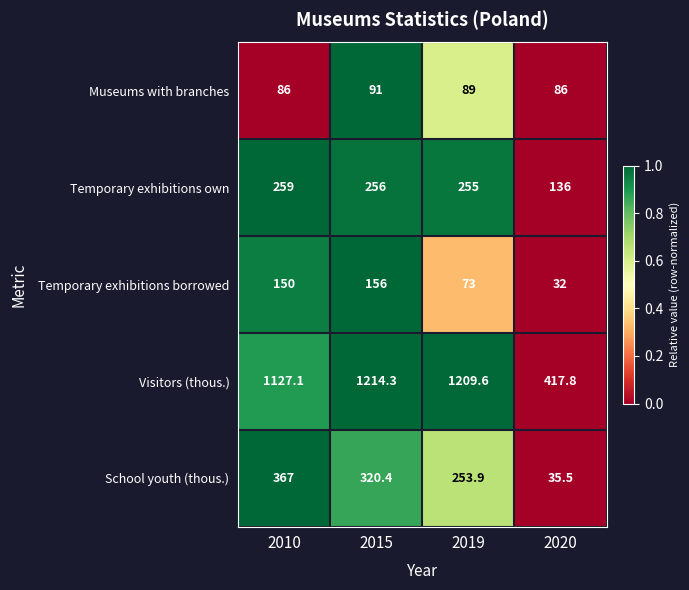

Reading left to right, transcribe all the data shown in this chart.

Museums with branches: 2010=86.0	2015=91.0	2019=89.0	2020=86.0
Temporary exhibitions own: 2010=259.0	2015=256.0	2019=255.0	2020=136.0
Temporary exhibitions borrowed: 2010=150.0	2015=156.0	2019=73.0	2020=32.0
Visitors (thous.): 2010=1127.1	2015=1214.3	2019=1209.6	2020=417.8
School youth (thous.): 2010=367.0	2015=320.4	2019=253.9	2020=35.5